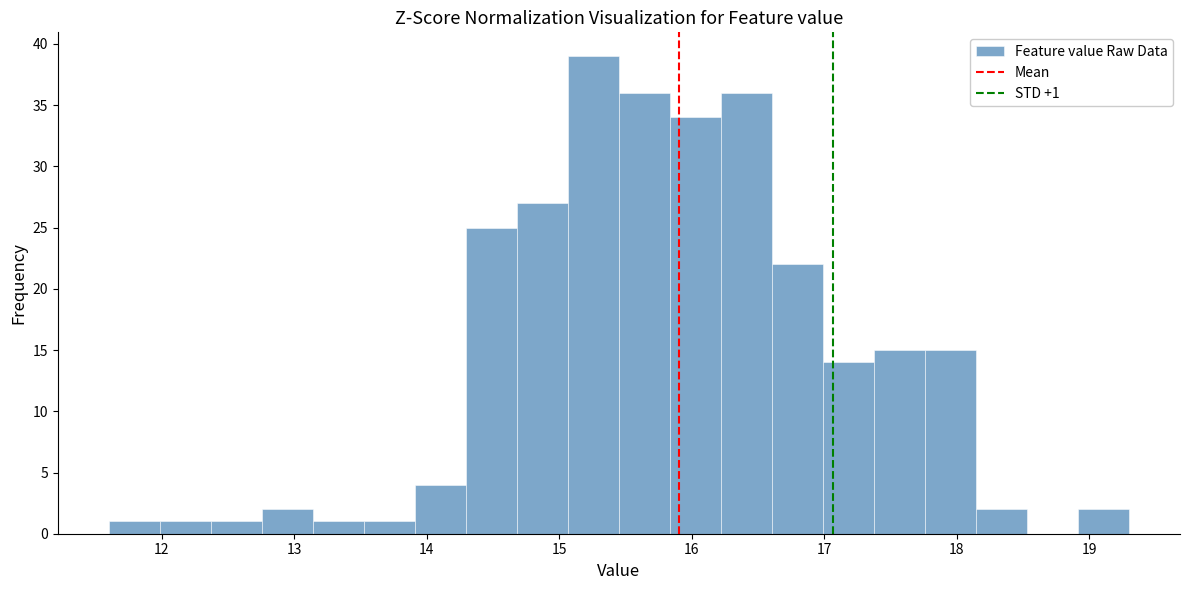

Read against the x-axis, roughly where is the centre of the tallest bar?

15.3